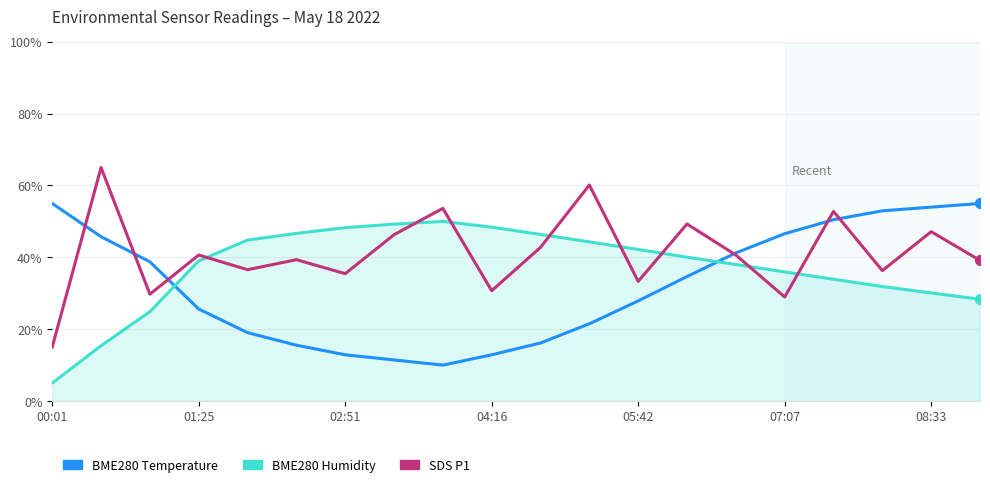

What is the greatest value displayed?

65.0